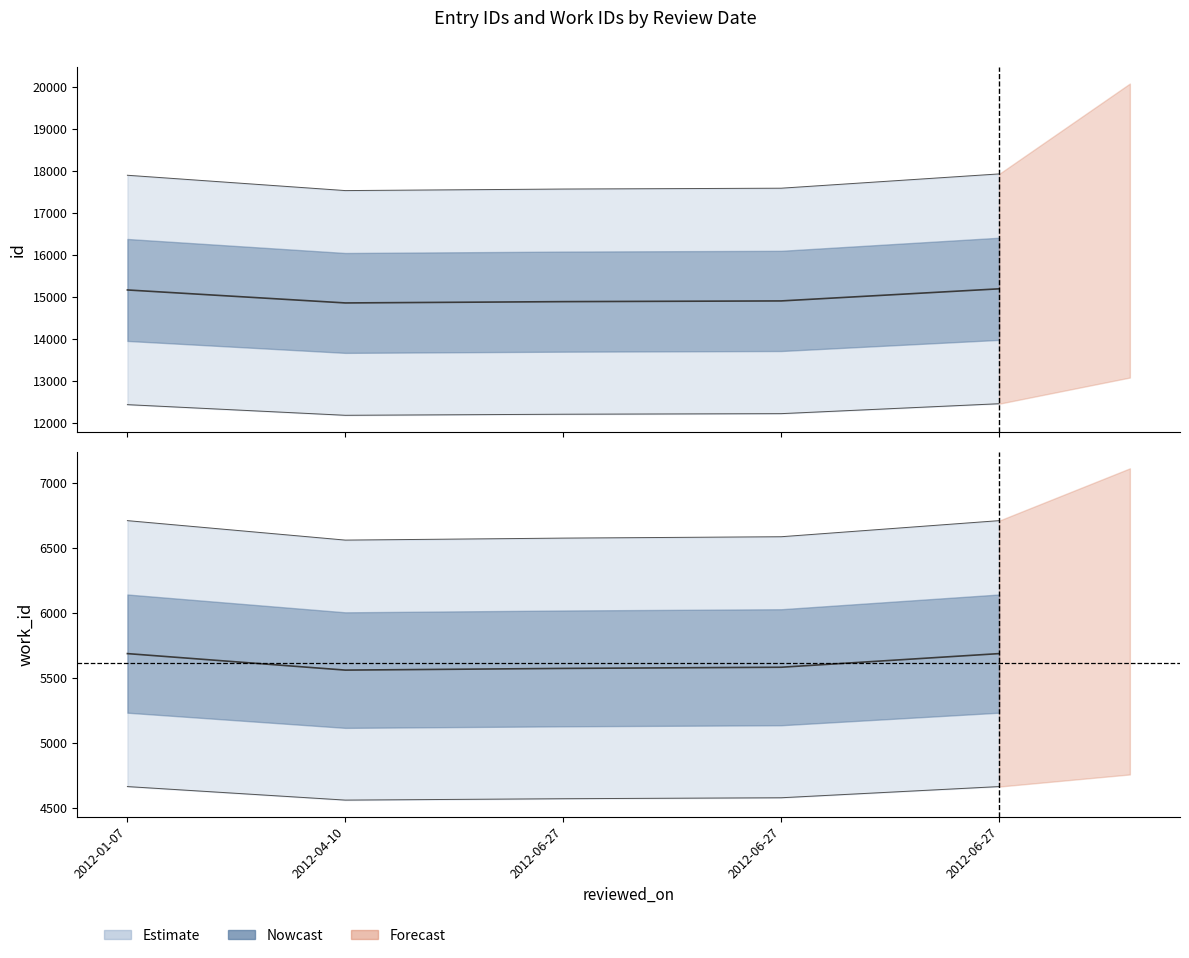

What is the difference between the highest and lowest values at 2012-06-27?

9311